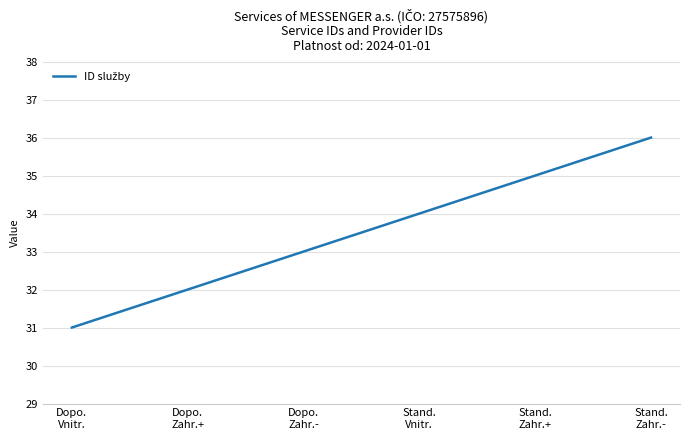

At which category does the chart reach its peak across all series?

Stand.
Zahr.-